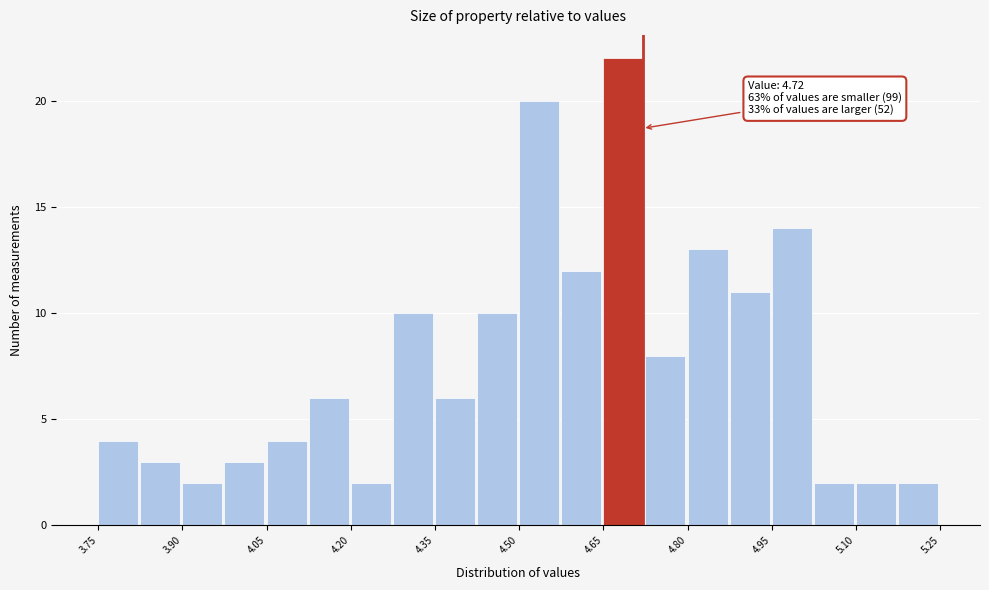

Read against the x-axis, roughly where is the centre of the tallest bar?

4.68